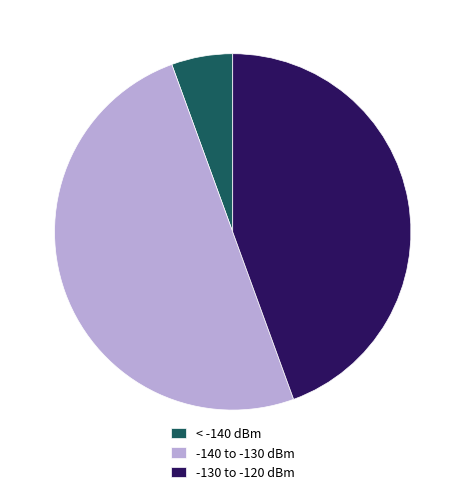

Does < -140 dBm represent more than half of the total?

No